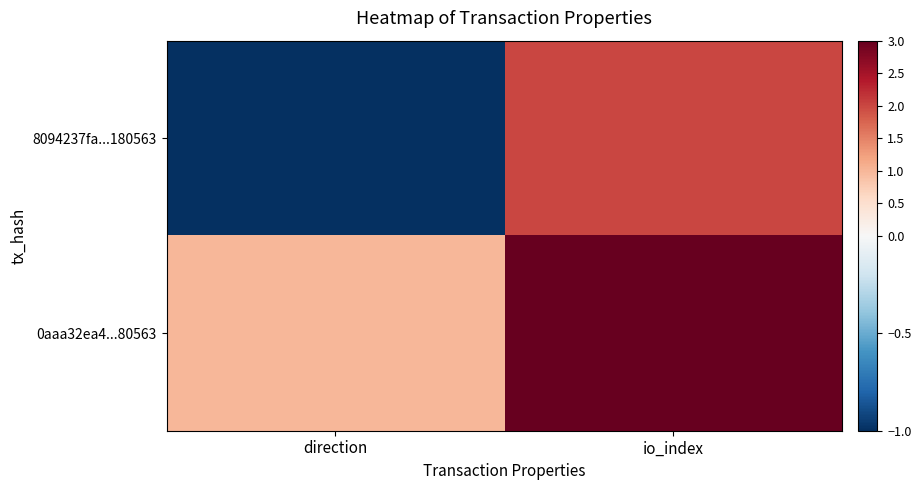

What is the greatest value displayed?

3